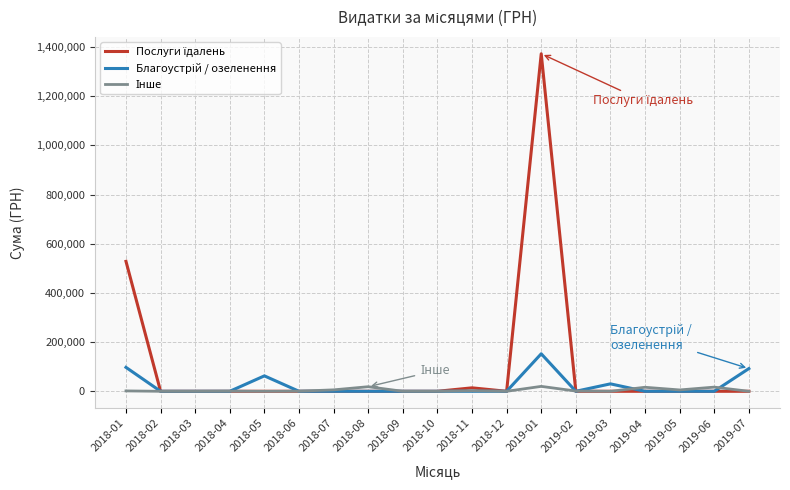

What is the greatest value displayed?

1372791.9